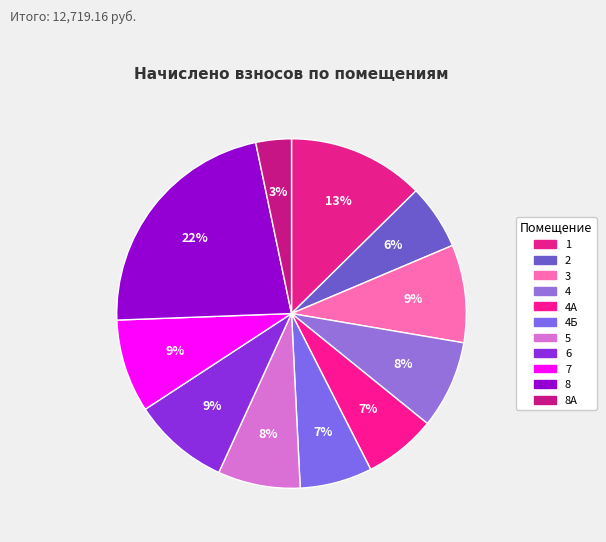

How many segments does this pie chart have?

11